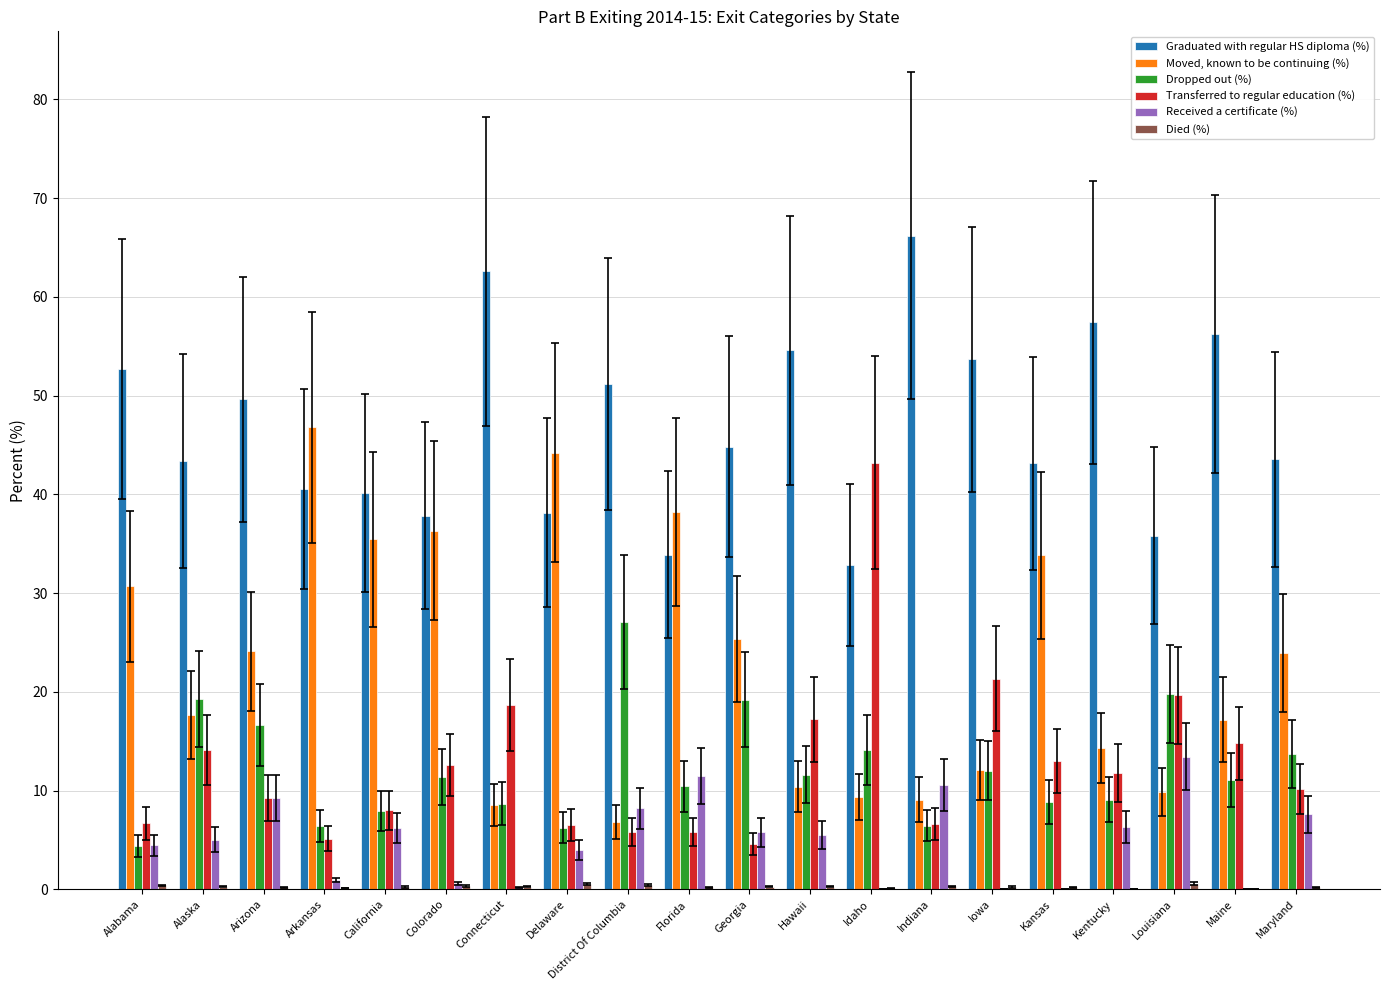

At which label does Transferred to regular education (%) reach its peak?

Idaho